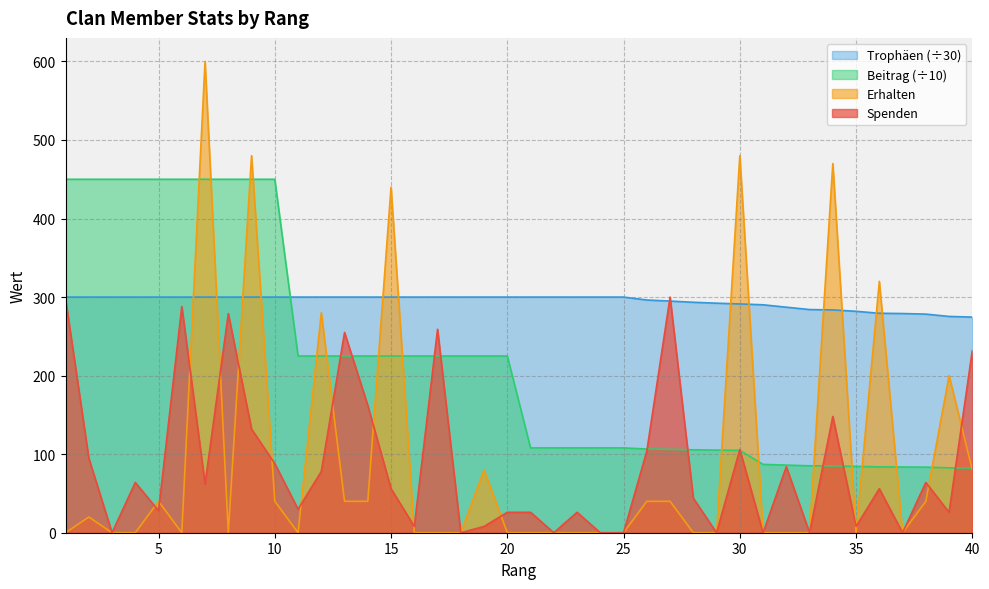

What is the total value across all series at 26?

546.9